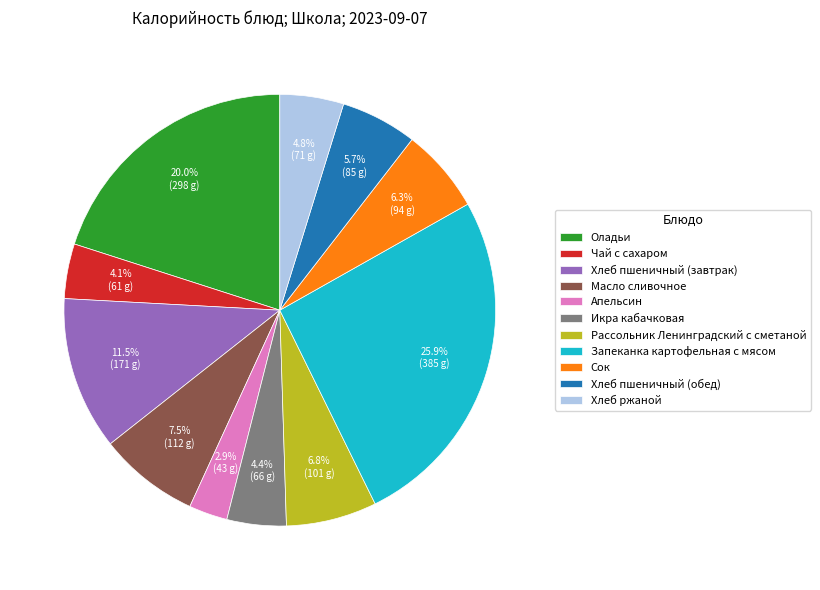

The Икра кабачковая slice represents 4% of the pie. True or false?

True